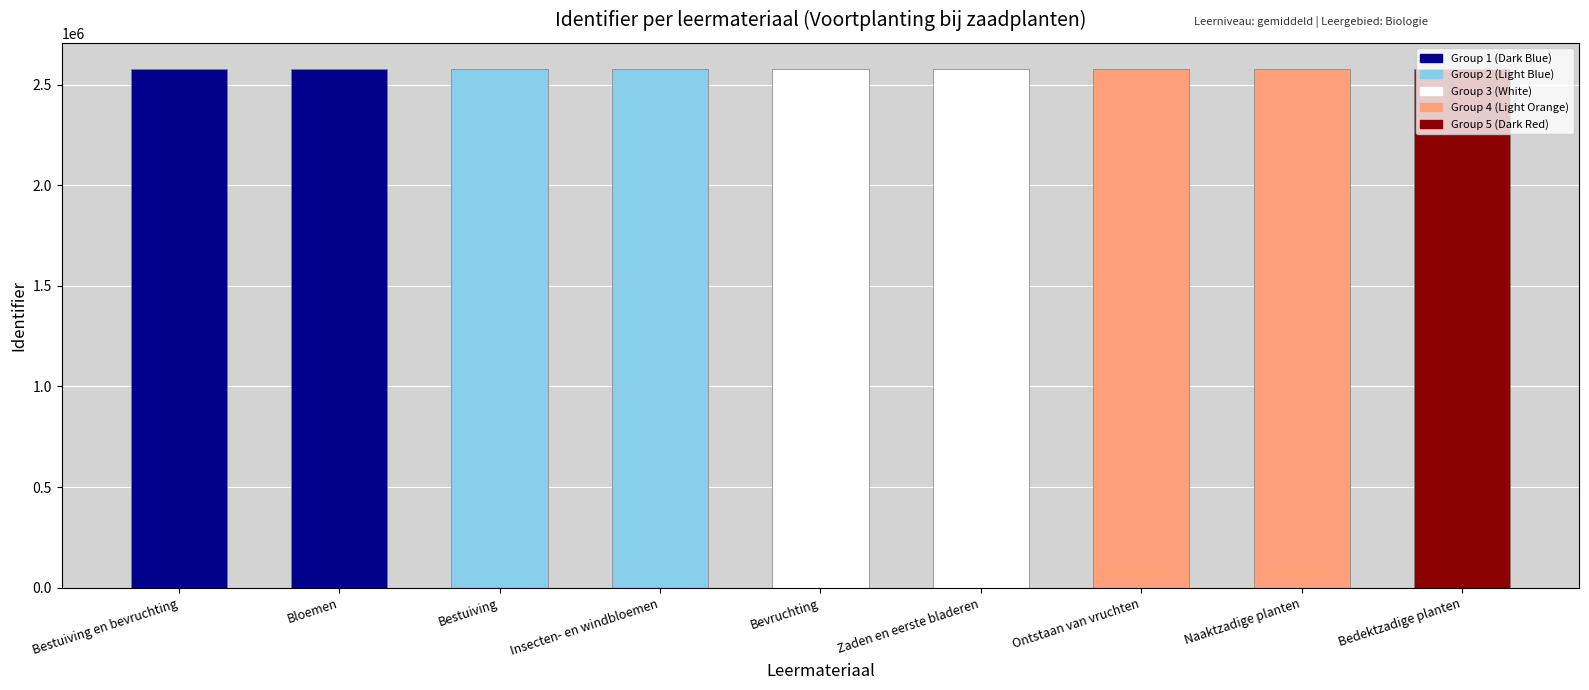

Which has a higher value, Insecten- en windbloemen or Bevruchting?

Bevruchting